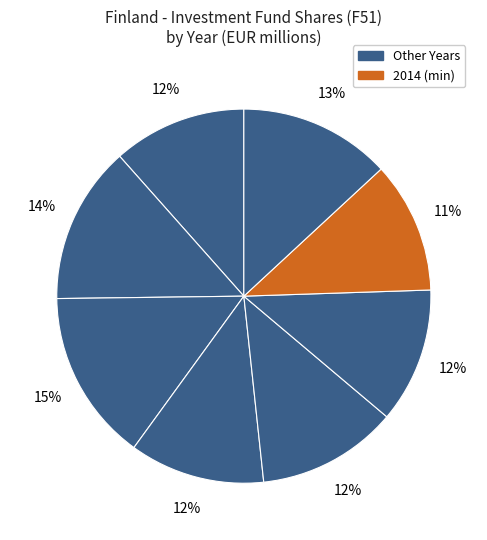

How many segments does this pie chart have?

8